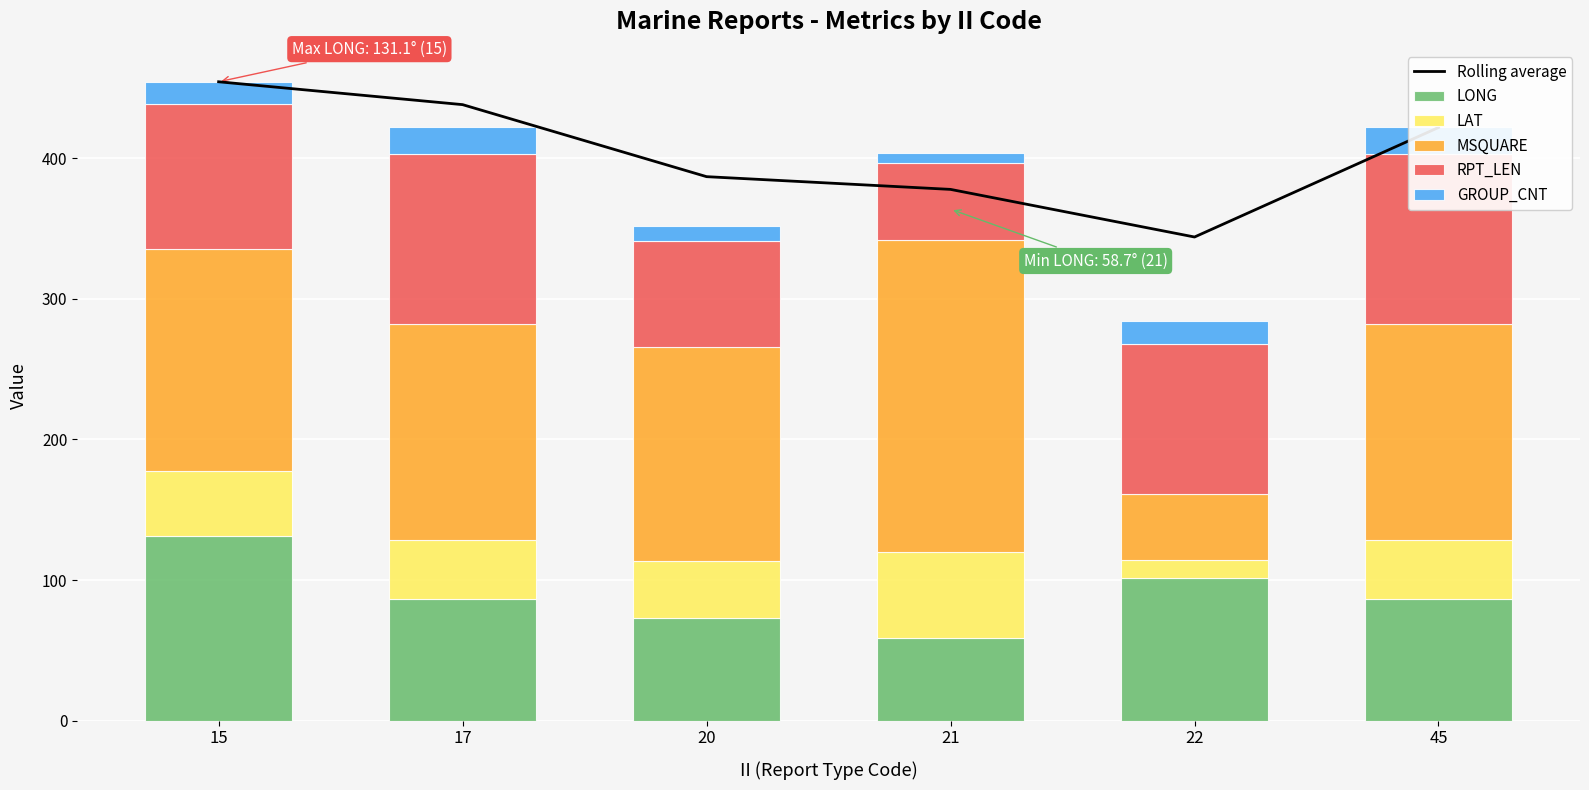

Which series has the largest total across all categories?

Rolling average